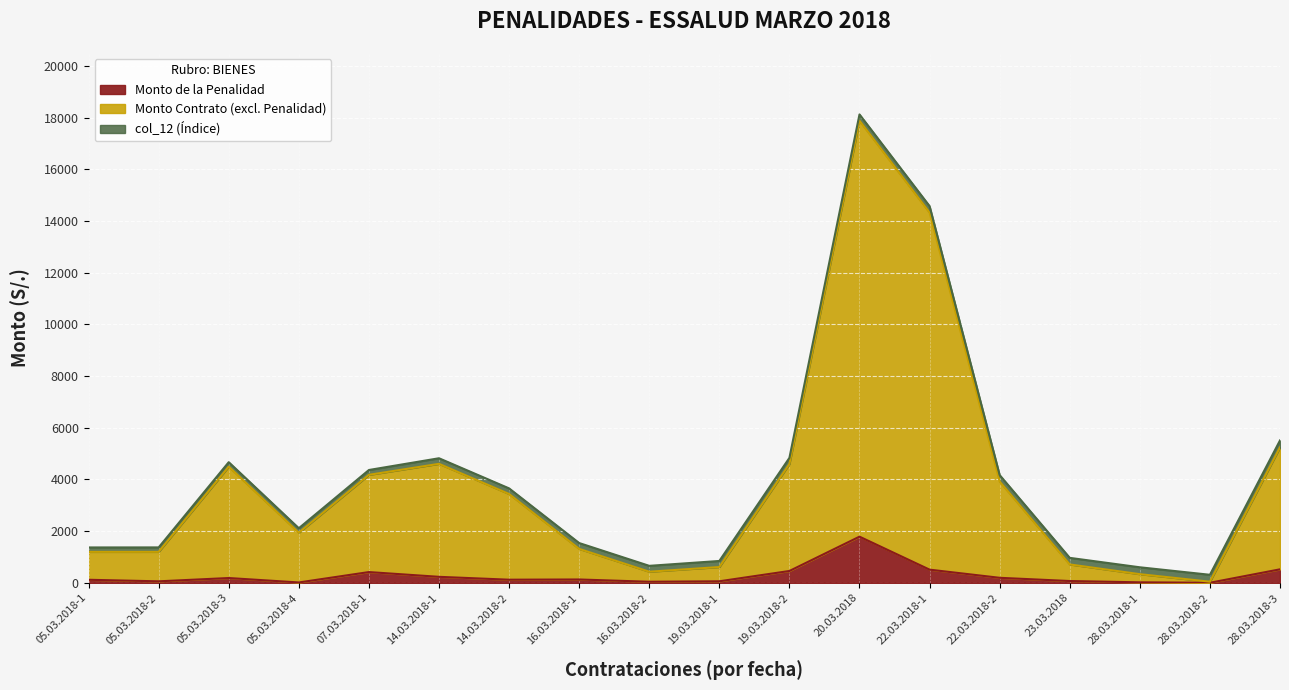

What is the label of the 4th point from the left?

05.03.2018-4